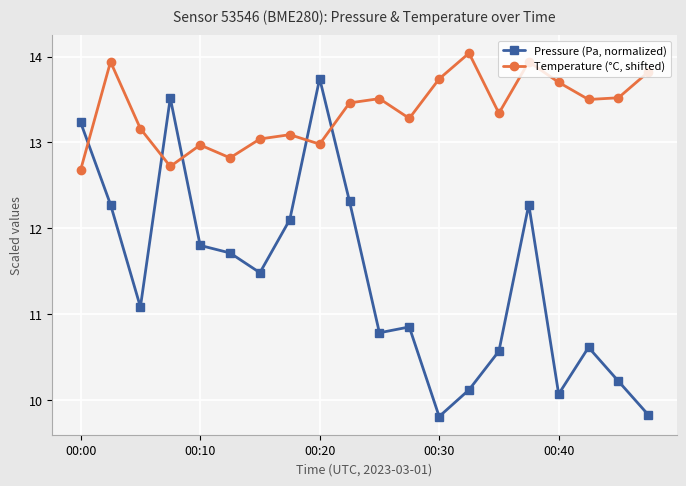

Does the chart have visible grid lines?

Yes